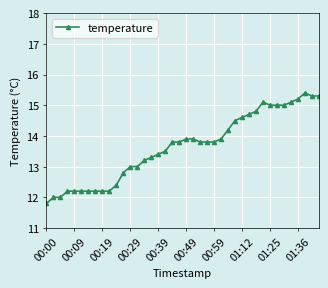

Does the chart have visible grid lines?

Yes